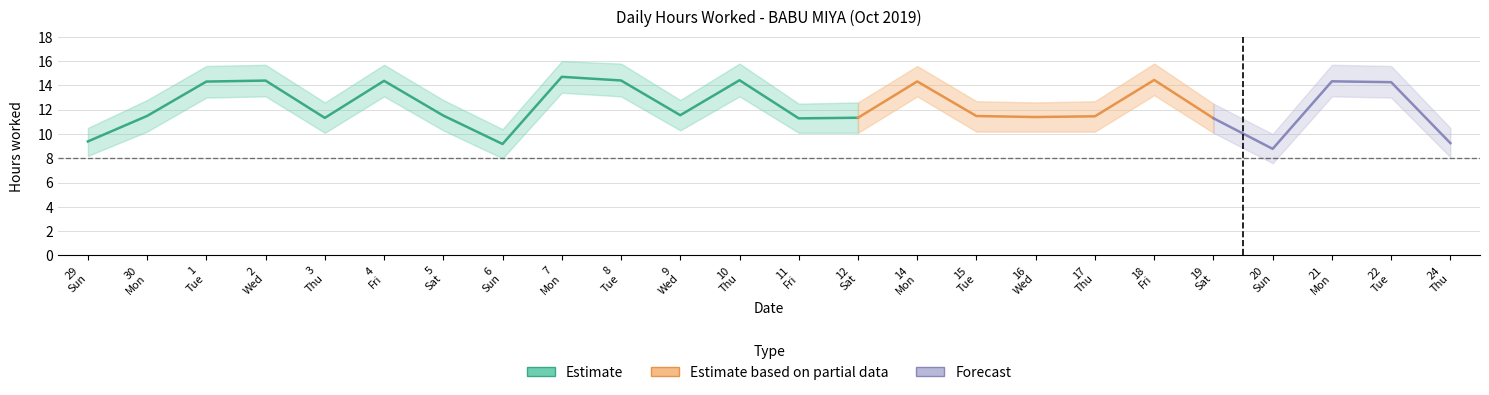

What position from the right is 7?

16